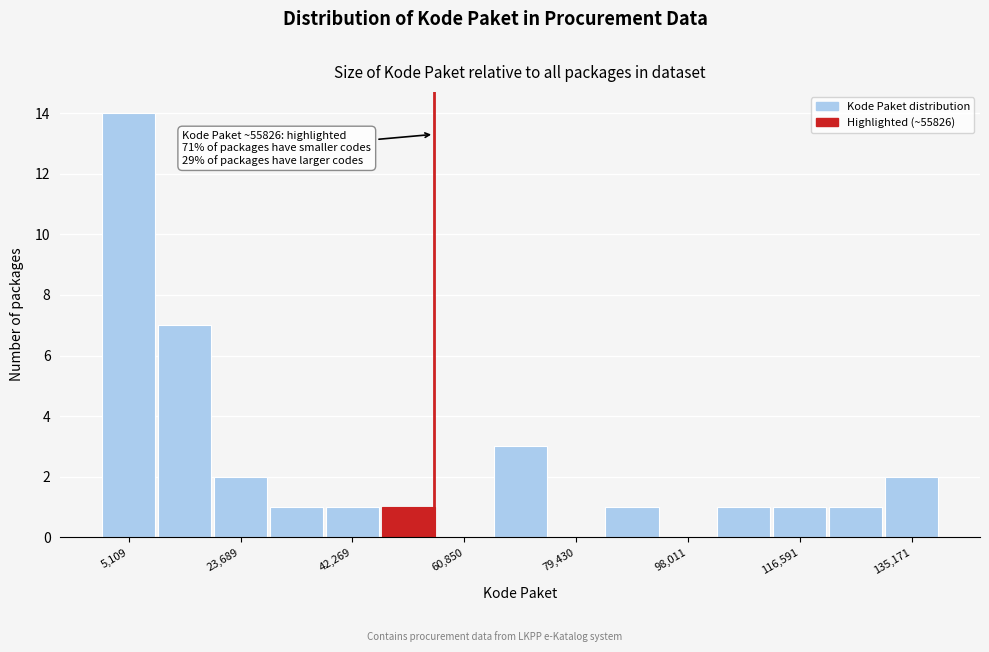

Which range on the x-axis has the tallest bar?

0 to 10000